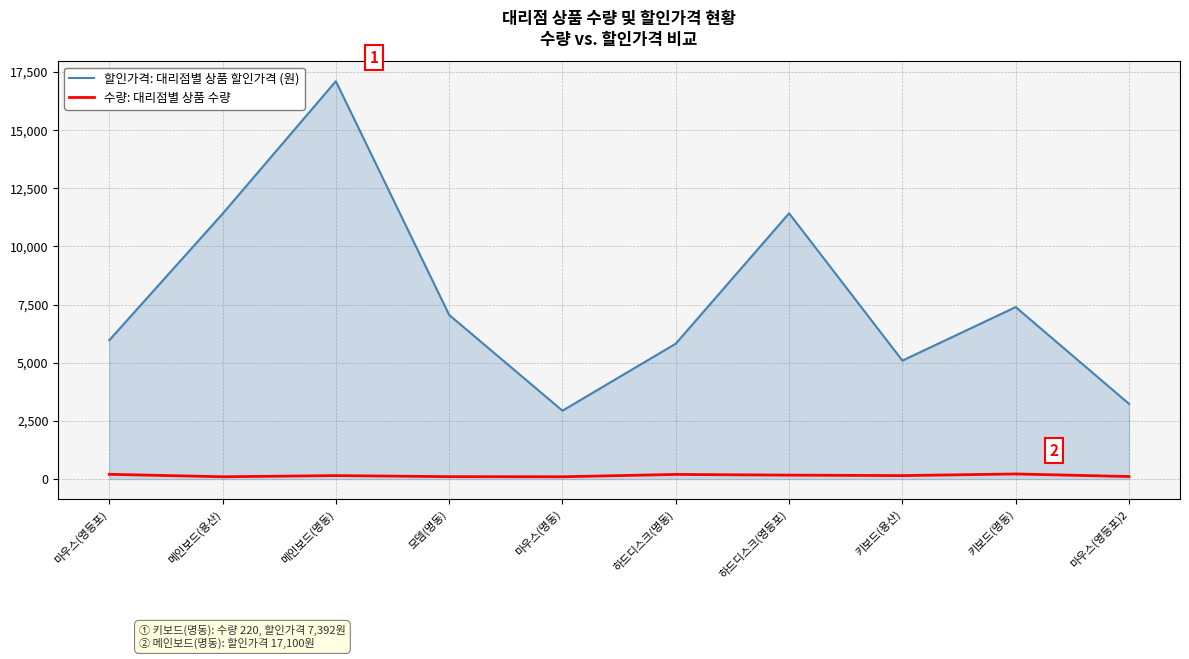

What is the difference between the 할인가격: 대리점별 상품 할인가격 (원) values at 메인보드(명동) and 메인보드(용산)?

5700.0